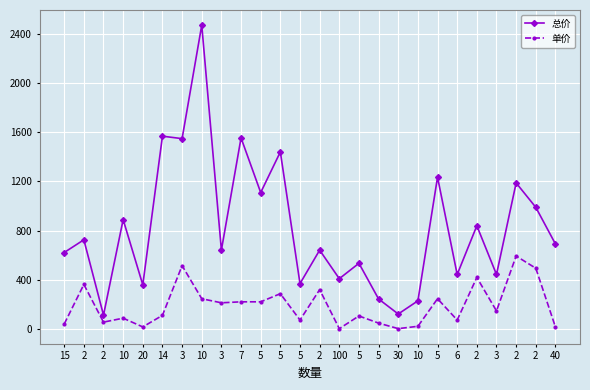

What is the difference between the second highest and minimum values in the 总价 series?

1454.0